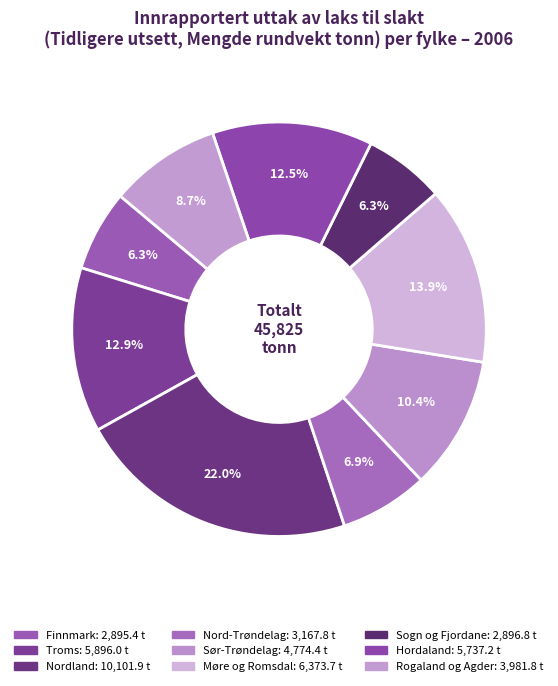

True or false: Rogaland og Agder accounts for 18% of the total.

False